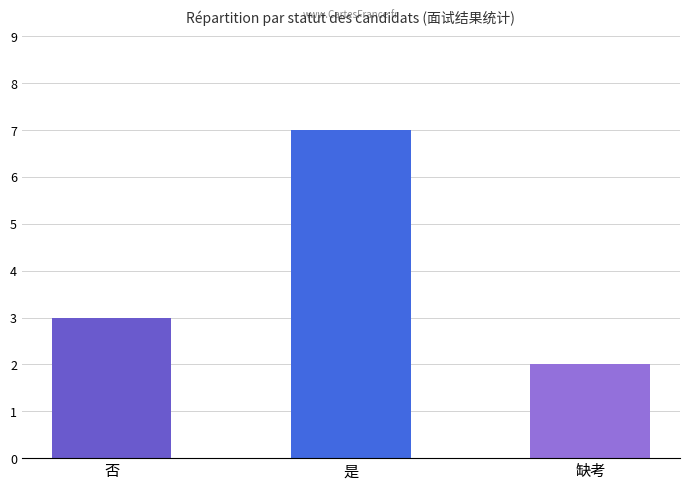

What is the change in value from 是 to 缺考?

-5